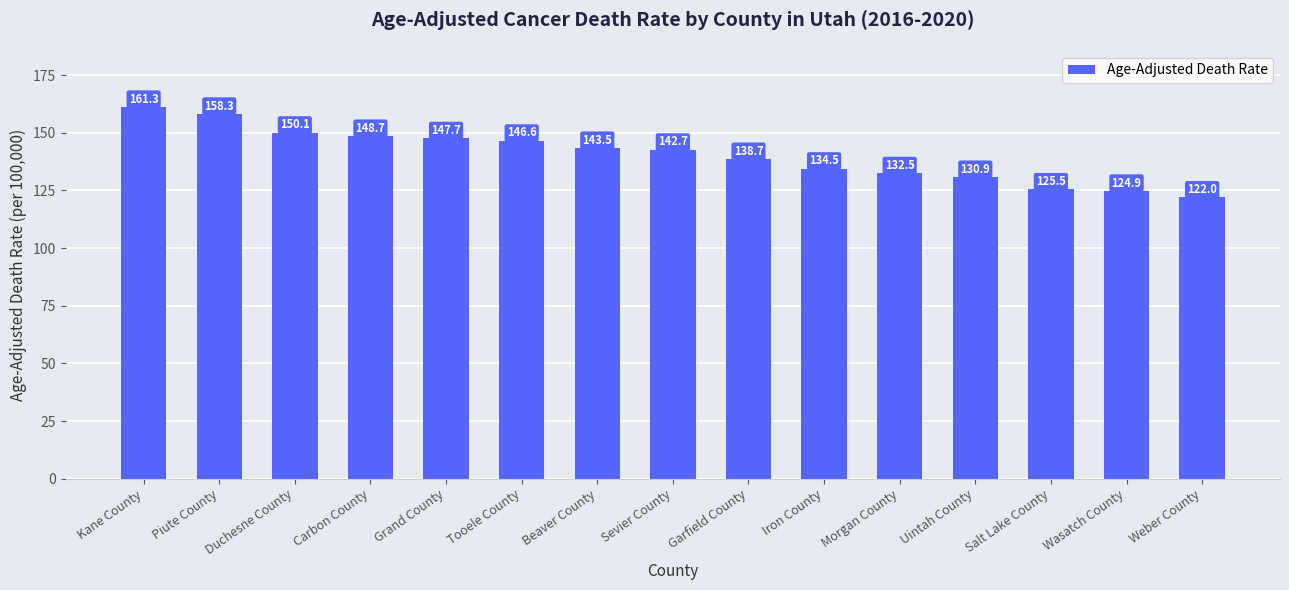

Between Weber County and Duchesne County, which is larger?

Duchesne County